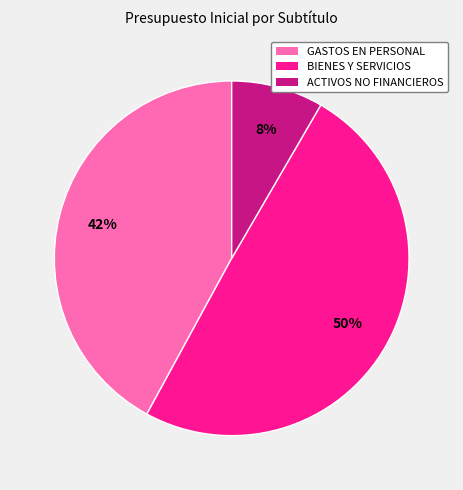

How many segments does this pie chart have?

3